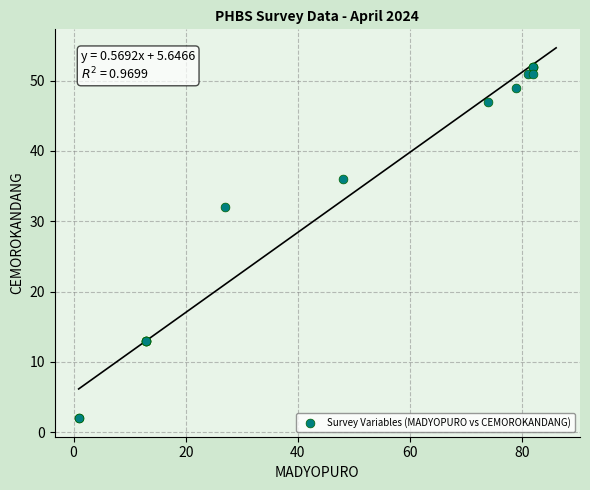

What Y value in the scatter plot is closest to 27?

32